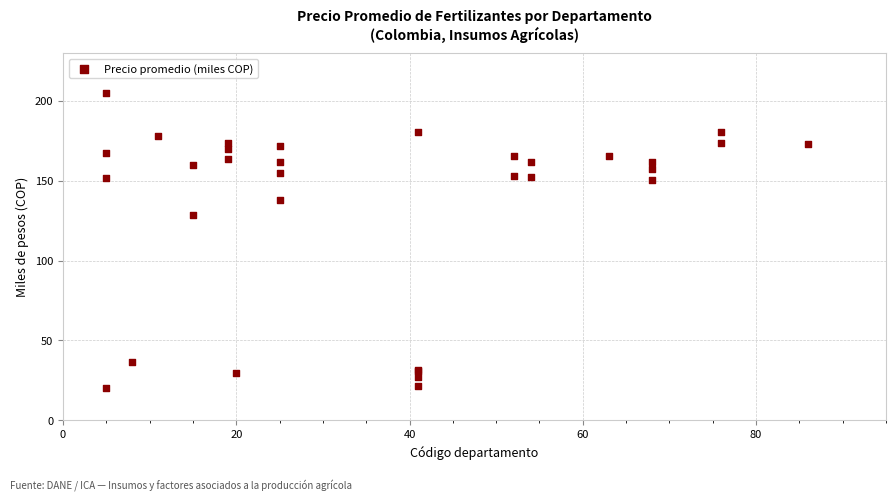

What Y value in the scatter plot is closest to 112?

128.5